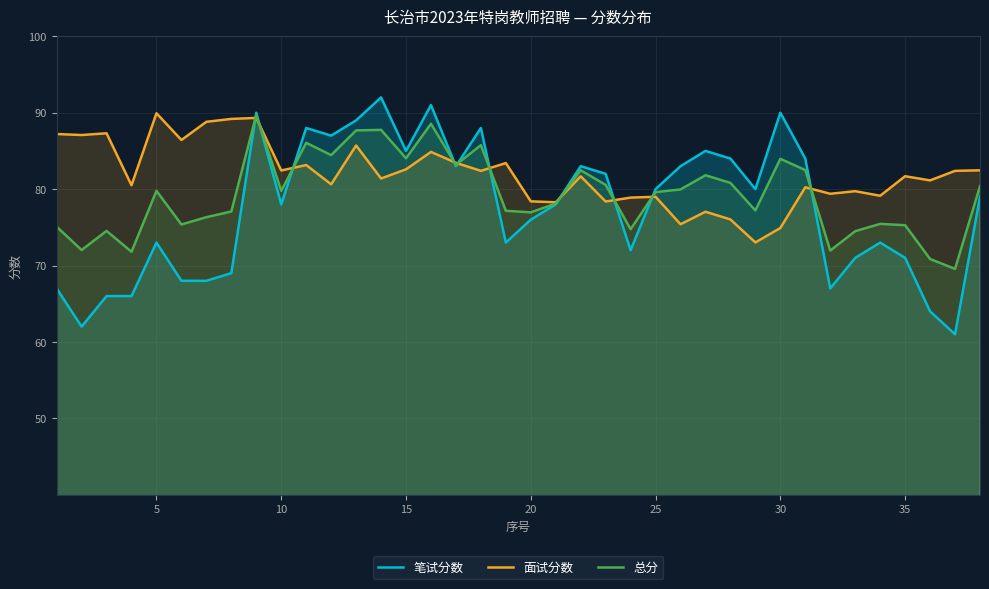

Which series has the largest total across all categories?

面试分数